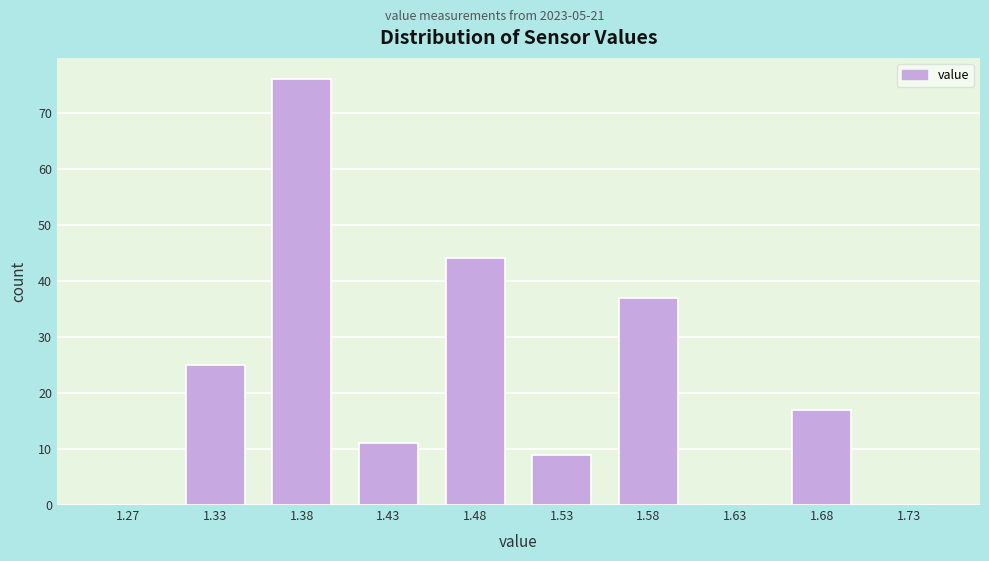

How tall is the bar that spans 1.50 to 1.55 on the x-axis? The values are not printed on the chart, so give them approximately, as read against the axis.

9